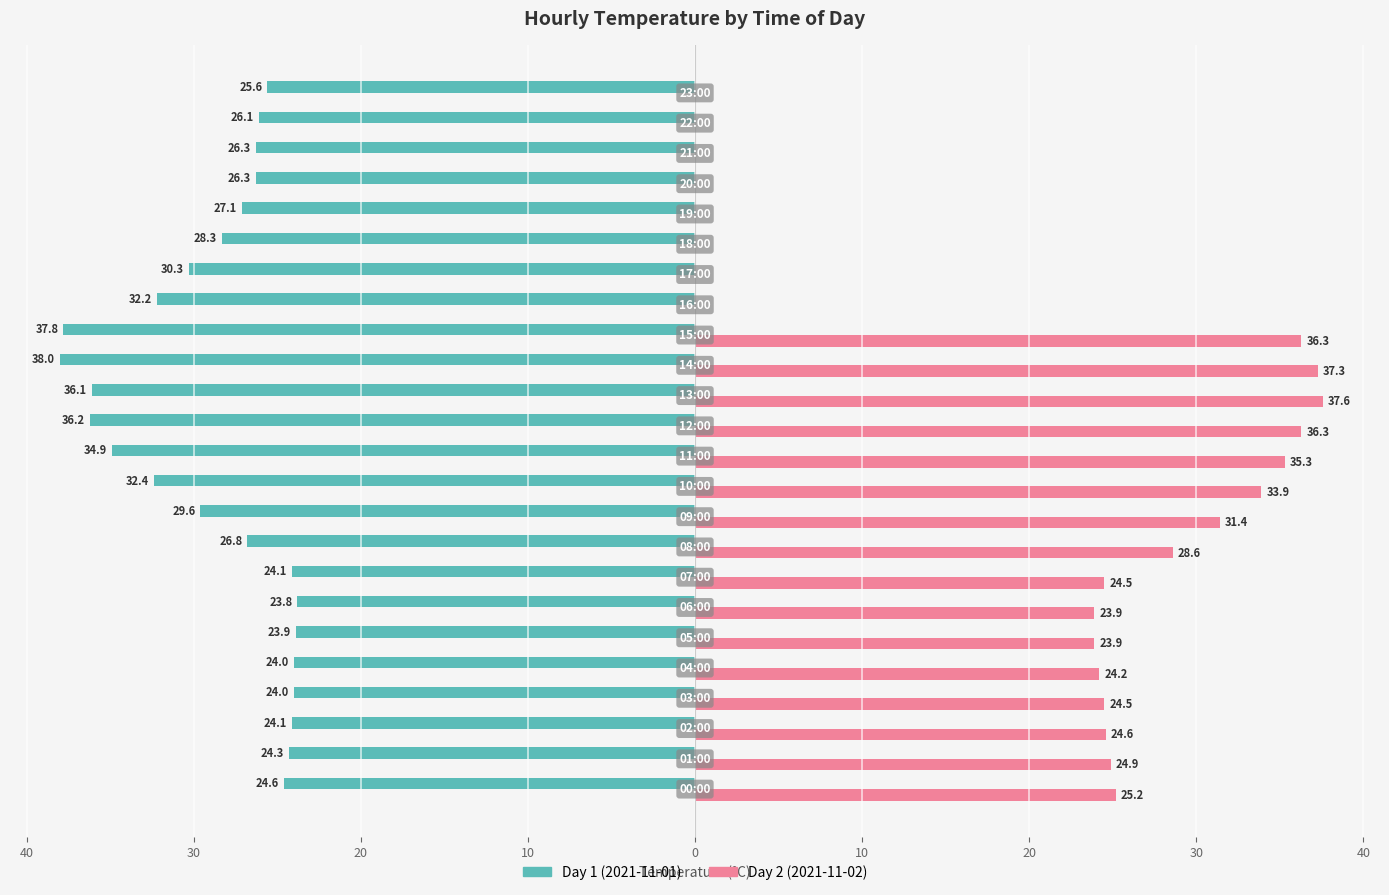

What are all the series names shown in the legend?

Day 1 (2021-11-01), Day 2 (2021-11-02)